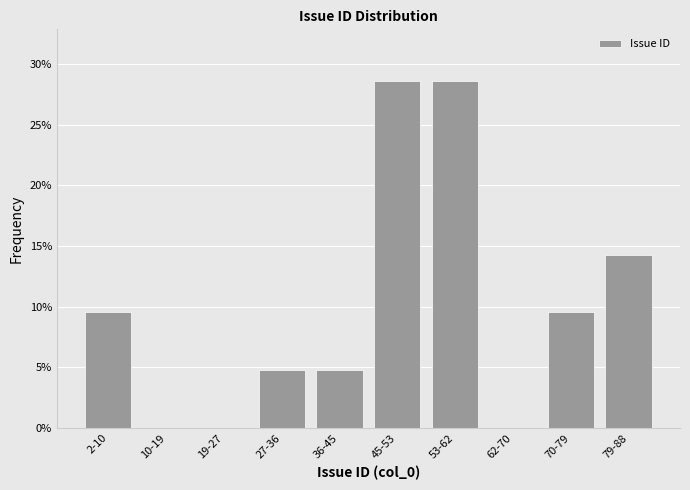

Reading left to right, transcribe all the data shown in this chart.

2-10=9.5	10-19=0.0	19-27=0.0	27-36=4.8	36-45=4.8	45-53=28.6	53-62=28.6	62-70=0.0	70-79=9.5	79-88=14.3